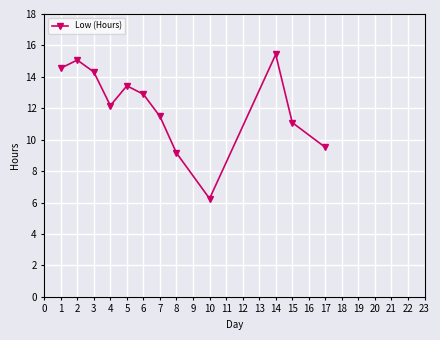

Which label corresponds to the largest value in the chart?

14